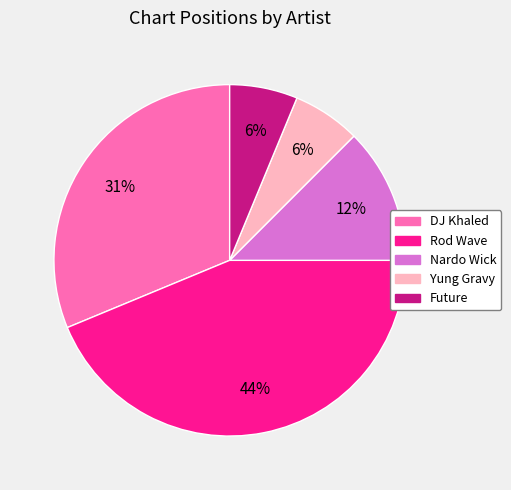

Is DJ Khaled the majority of the pie?

No